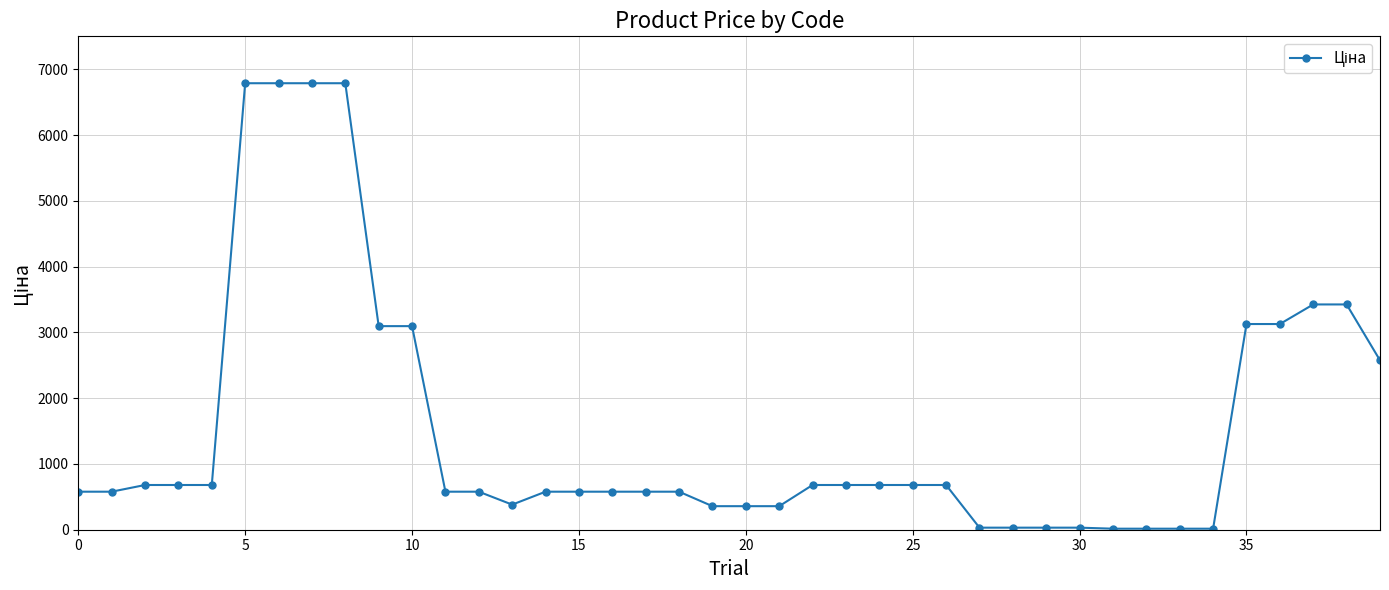

What is the difference between the maximum and minimum values?

6771.5